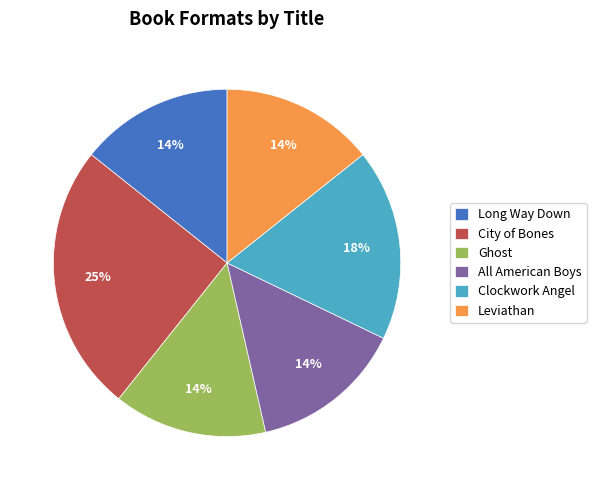

To the nearest percent, what percentage of the pie is Long Way Down?

14%